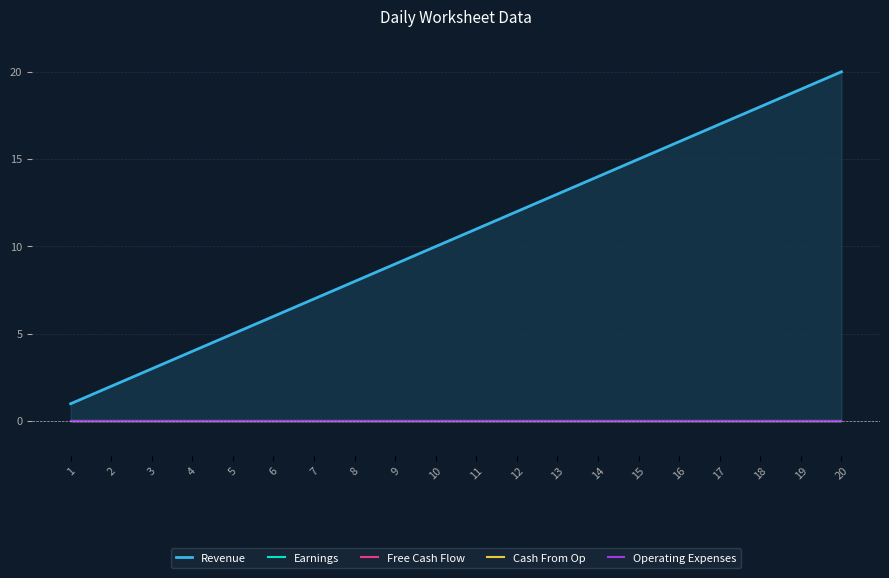

Reading left to right, transcribe all the data shown in this chart.

Revenue: 1	2	3	4	5	6	7	8	9	10	11	12	13	14	15	16	17	18	19	20
Earnings: 0	0	0	0	0	0	0	0	0	0	0	0	0	0	0	0	0	0	0	0
Free Cash Flow: 0	0	0	0	0	0	0	0	0	0	0	0	0	0	0	0	0	0	0	0
Cash From Op: 0	0	0	0	0	0	0	0	0	0	0	0	0	0	0	0	0	0	0	0
Operating Expenses: 0	0	0	0	0	0	0	0	0	0	0	0	0	0	0	0	0	0	0	0